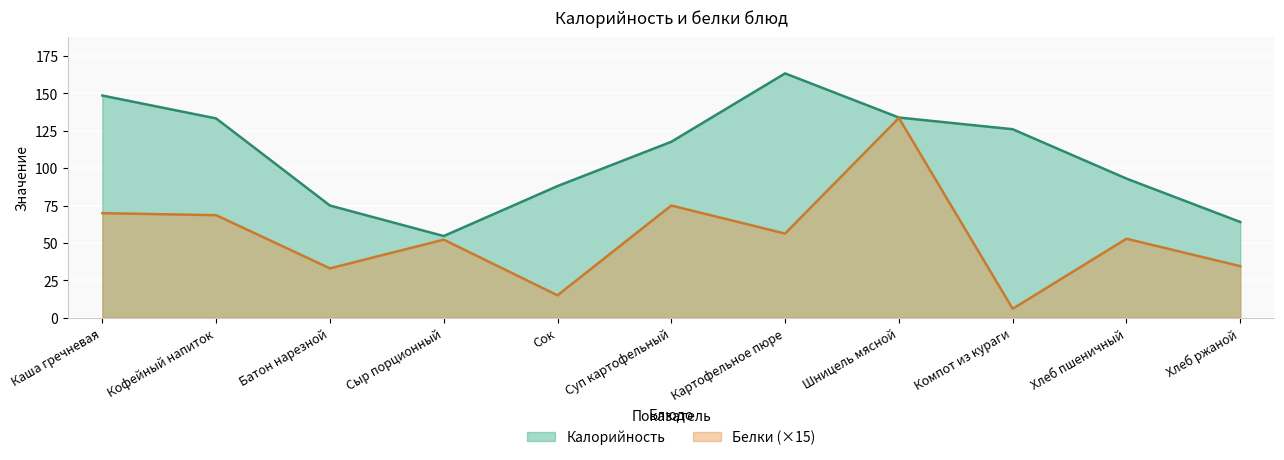

True or false: Белки has more than 2 interior local peaks.

True